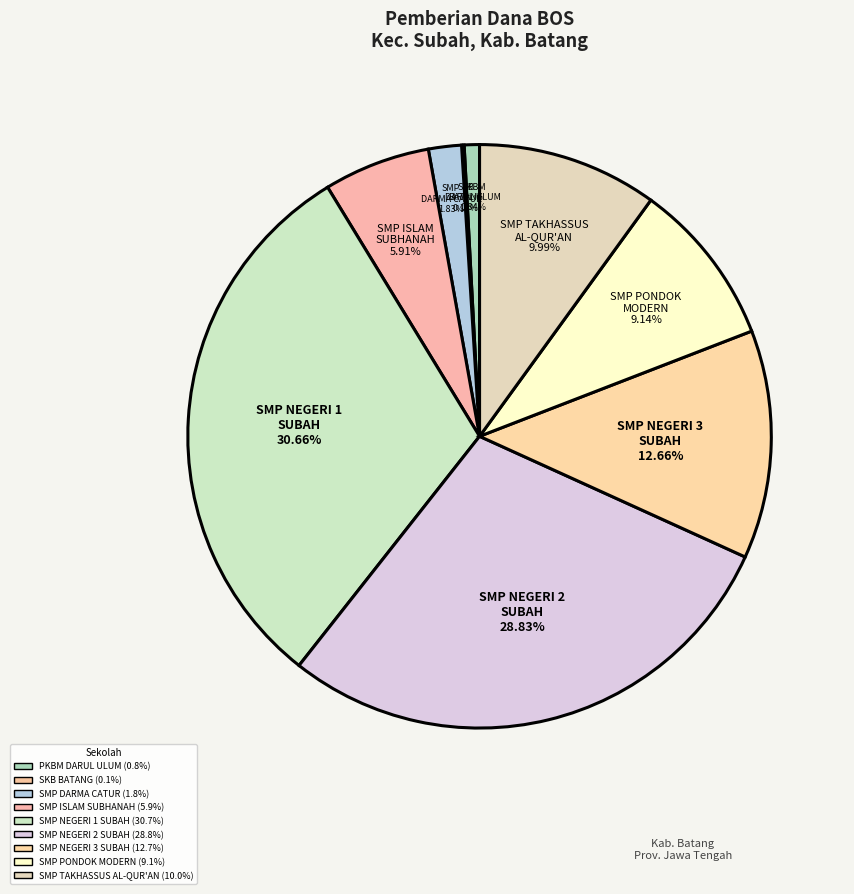

Is there a majority slice in this chart?

No